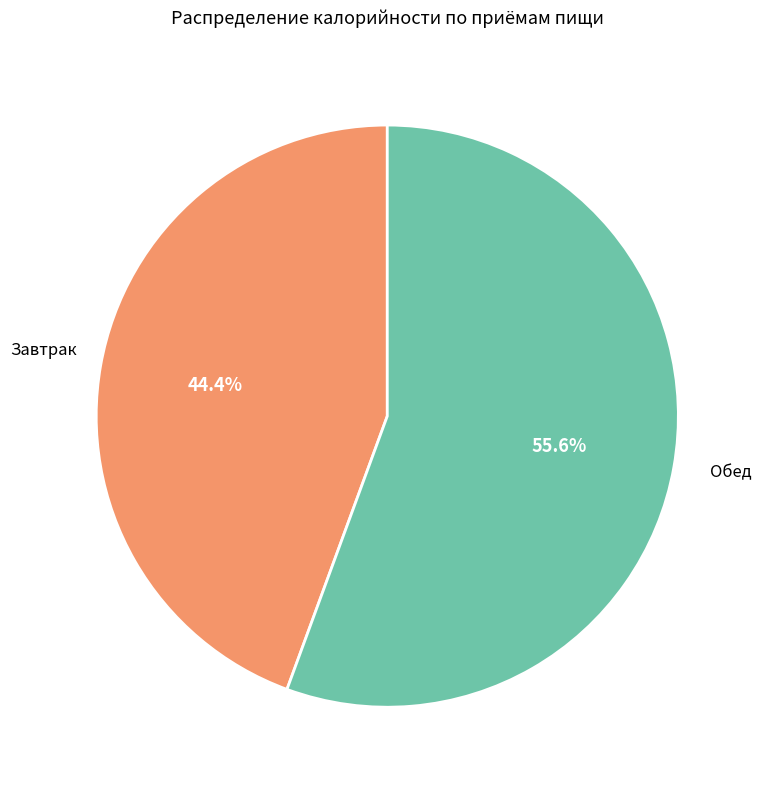

Rank the categories by value from lowest to highest.

Завтрак, Обед